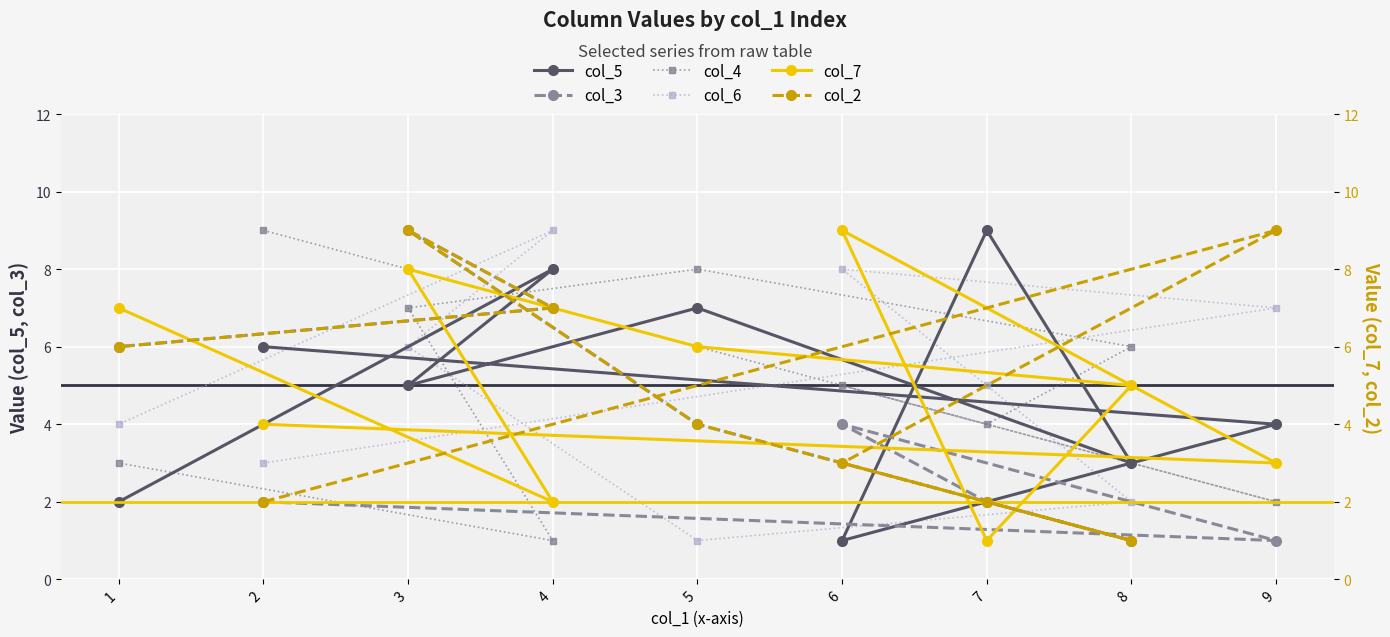

What is the label of the 3rd point from the left?

6